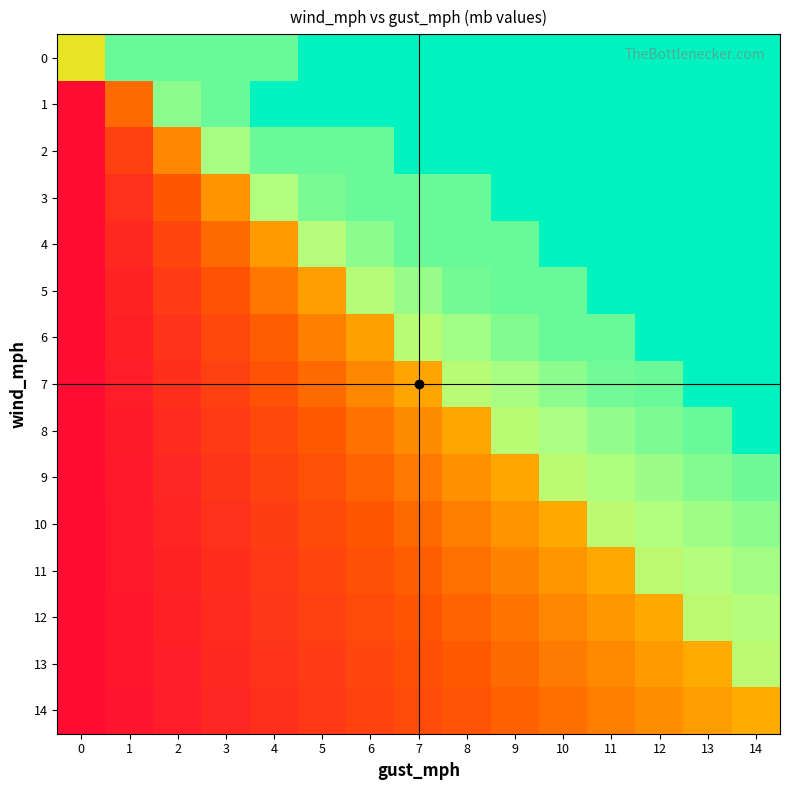

What is the difference between the highest and lowest values at 0?

0.6